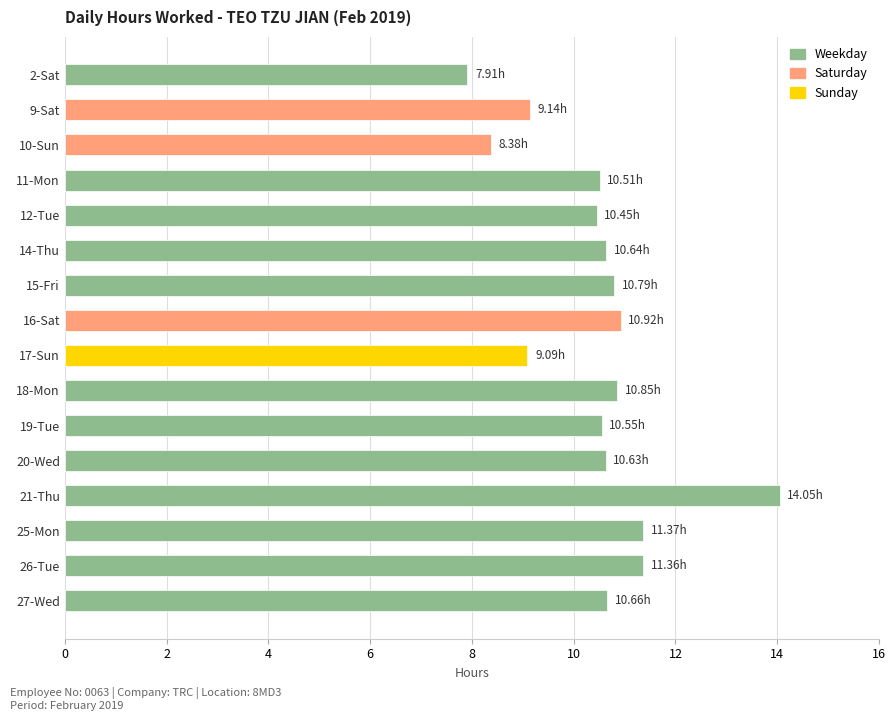

What is the sum of all values?

167.3